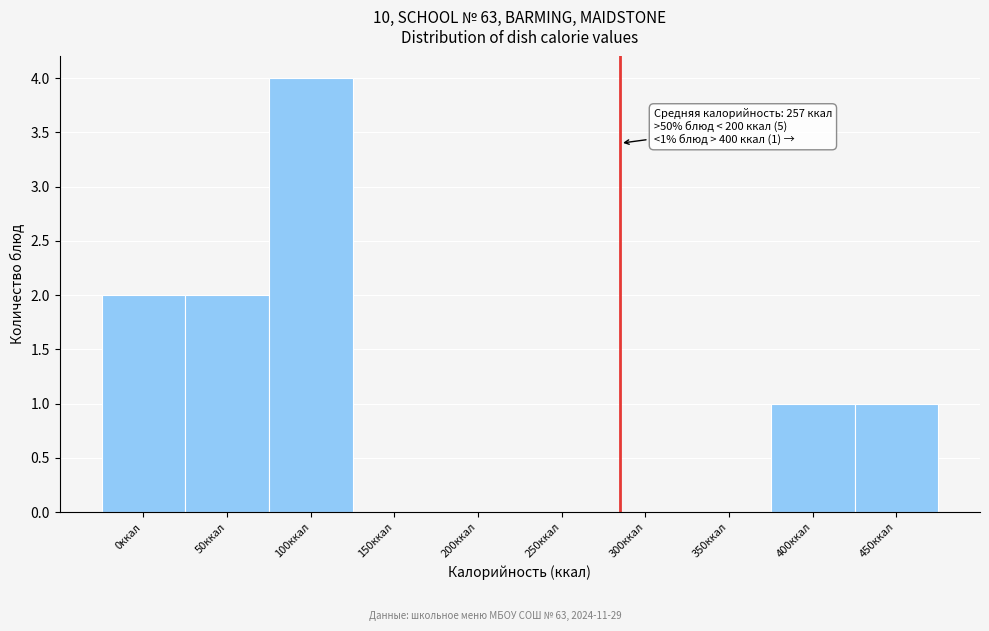

Reading left to right, transcribe all the data shown in this chart.

0ккал=2	50ккал=2	100ккал=4	150ккал=0	200ккал=0	250ккал=0	300ккал=0	350ккал=0	400ккал=1	450ккал=1